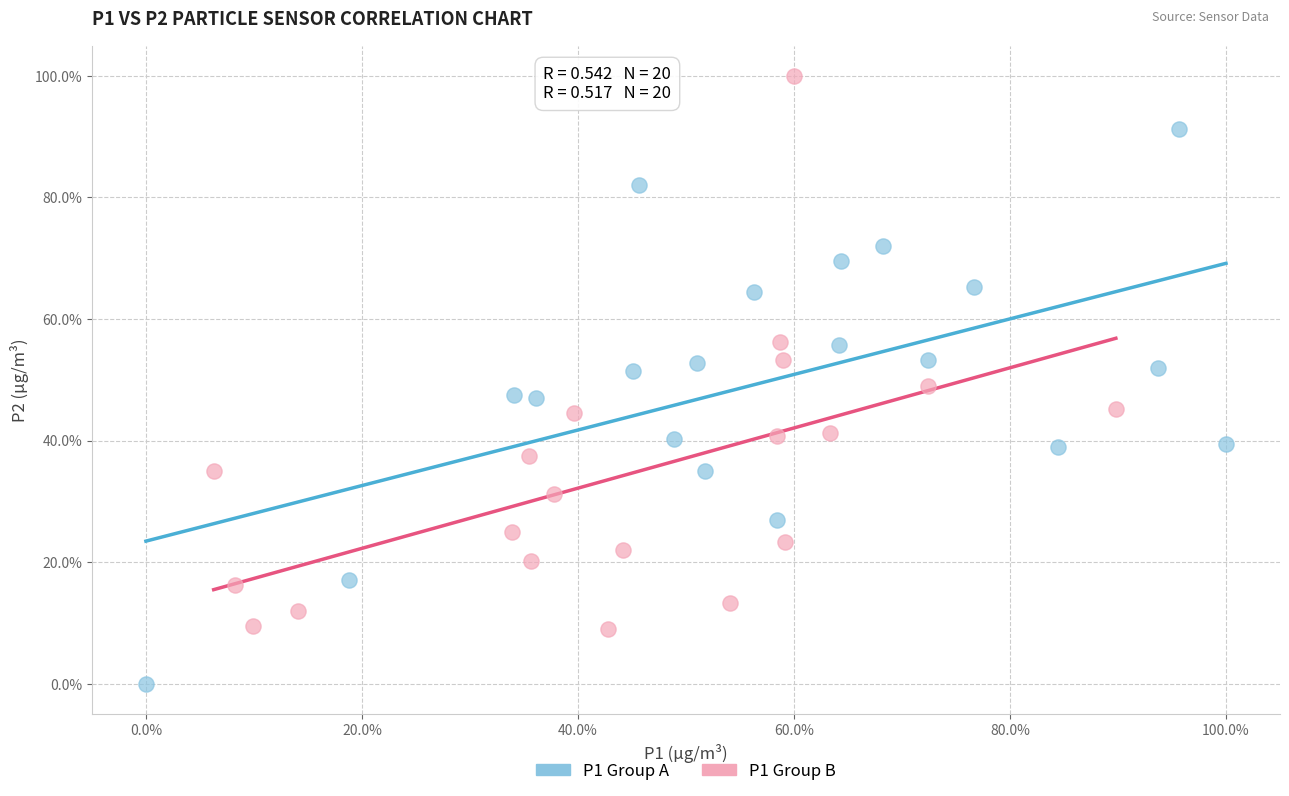

Which series reaches the maximum Y coordinate?

P1 Group B